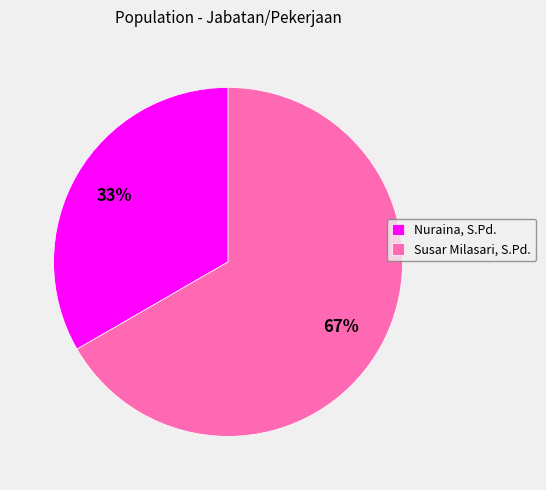

Is it true that Susar Milasari, S.Pd. is 75% of the pie?

False